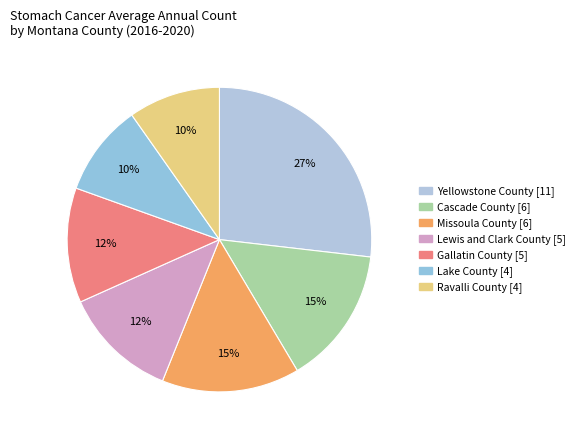

Count the number of slices in the pie.

7